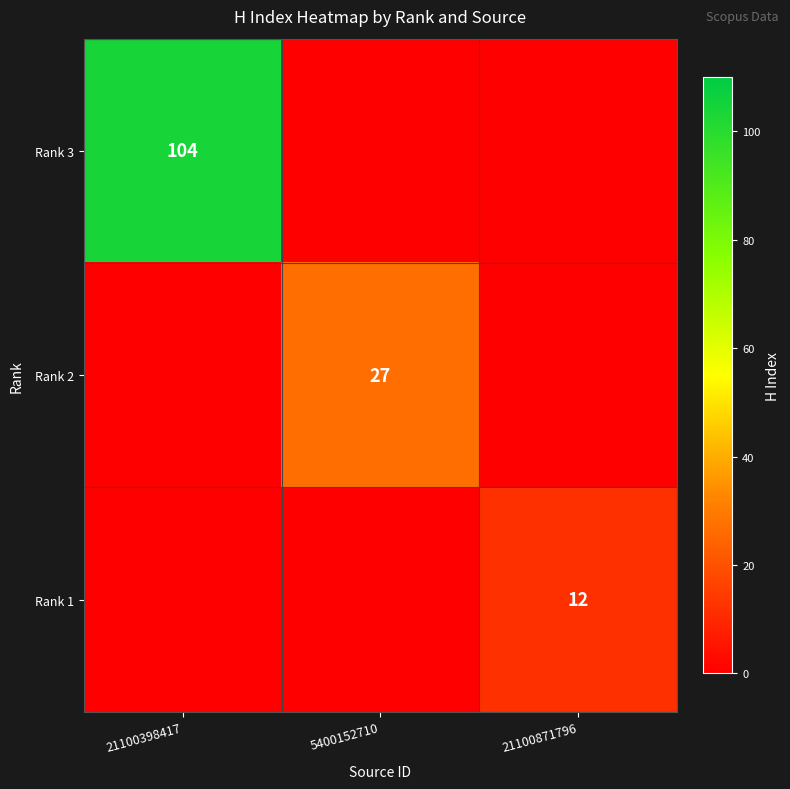

Is it true that Rank 3 equals 56 at 21100398417?

False